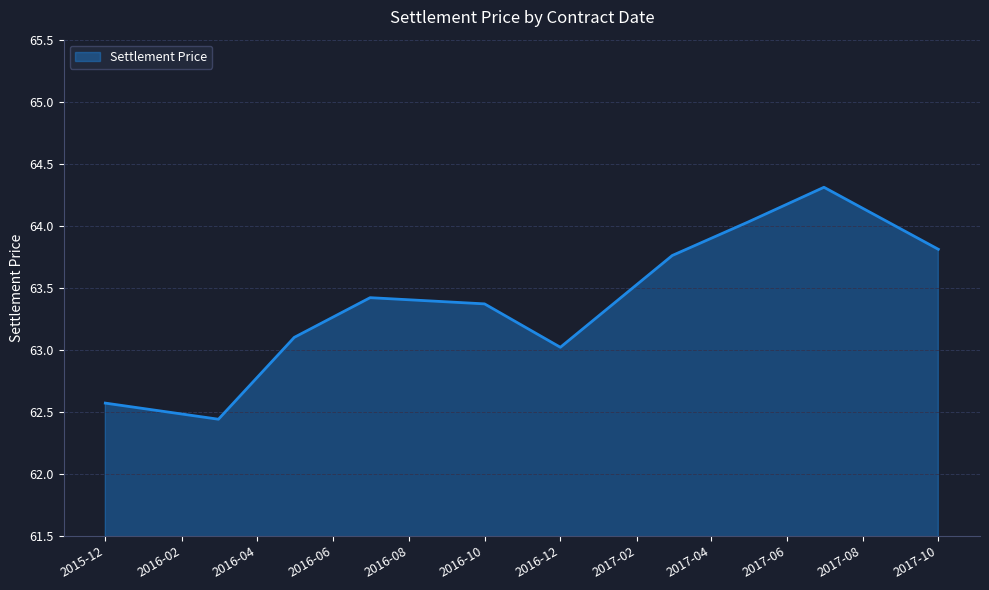

What is the sum of all values?

633.8